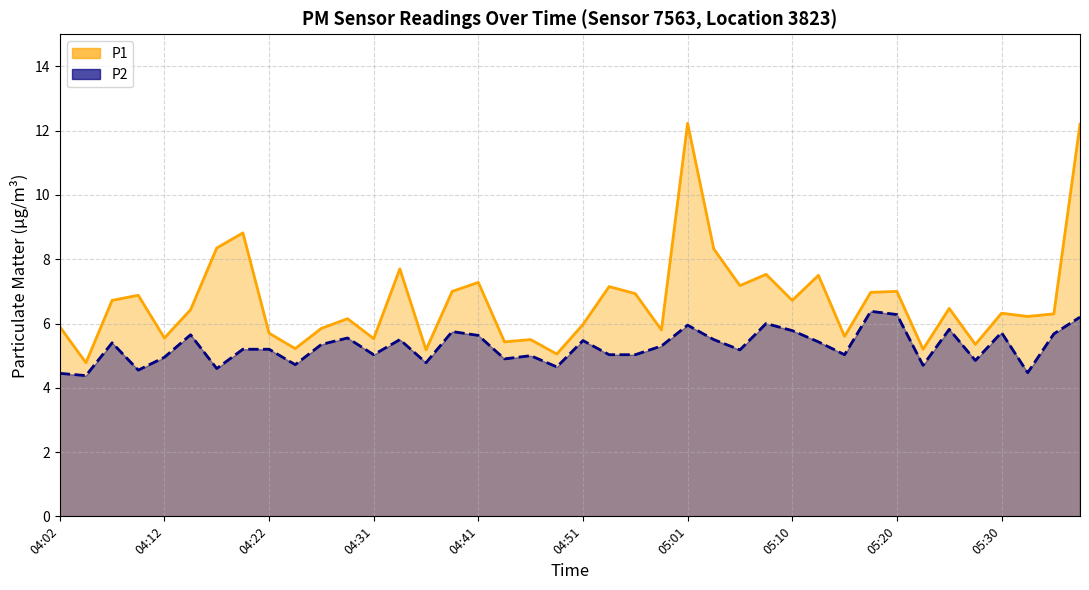

How many interior local peaks does the P1 series have?

13